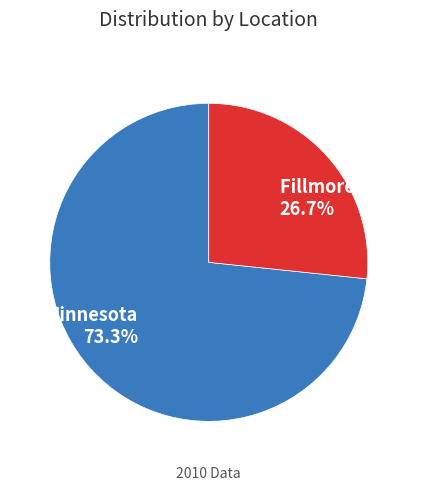

What is the total percentage of Minnesota and Fillmore County?

100.0%